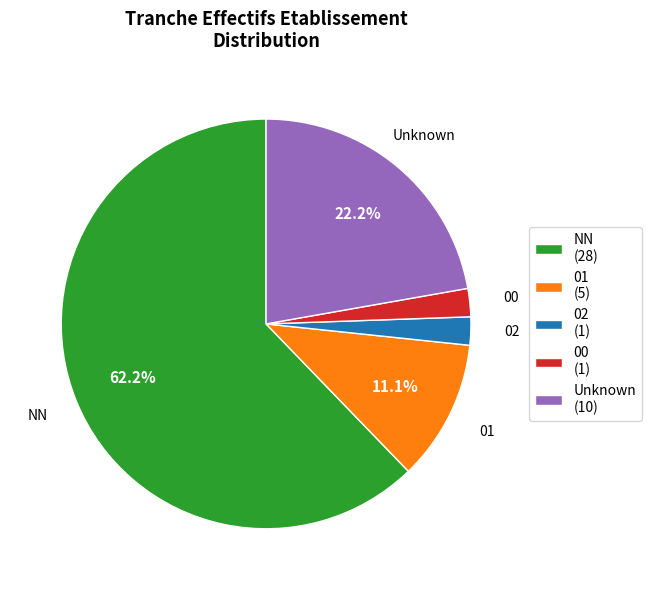

Between 02 (1) and NN (28), which is larger?

NN (28)